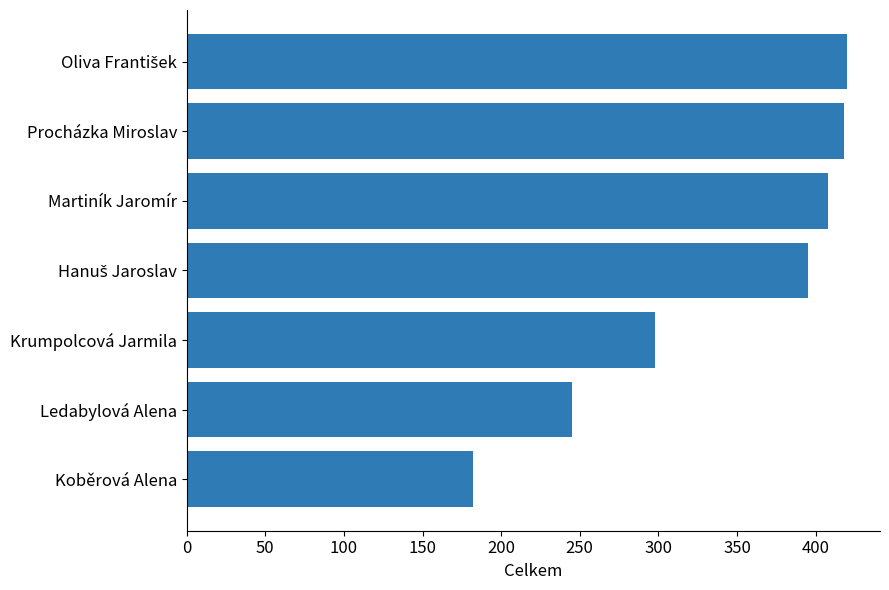

The chart shows a value of 408 at Martiník Jaromír. True or false?

True